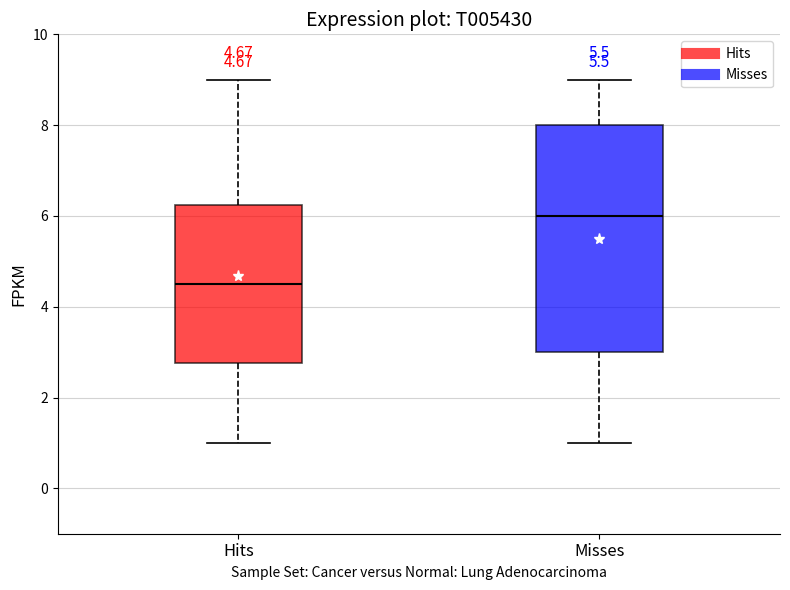

Comparing the boxes themselves (not the whiskers), which one is the tallest?

Misses